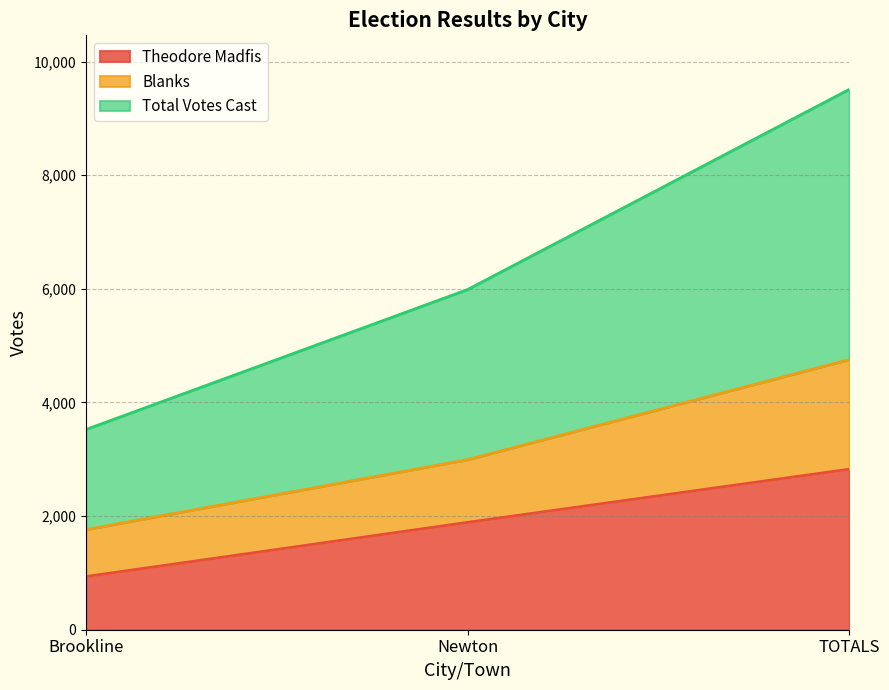

The Theodore Madfis series shows 1472 at Brookline. True or false?

False